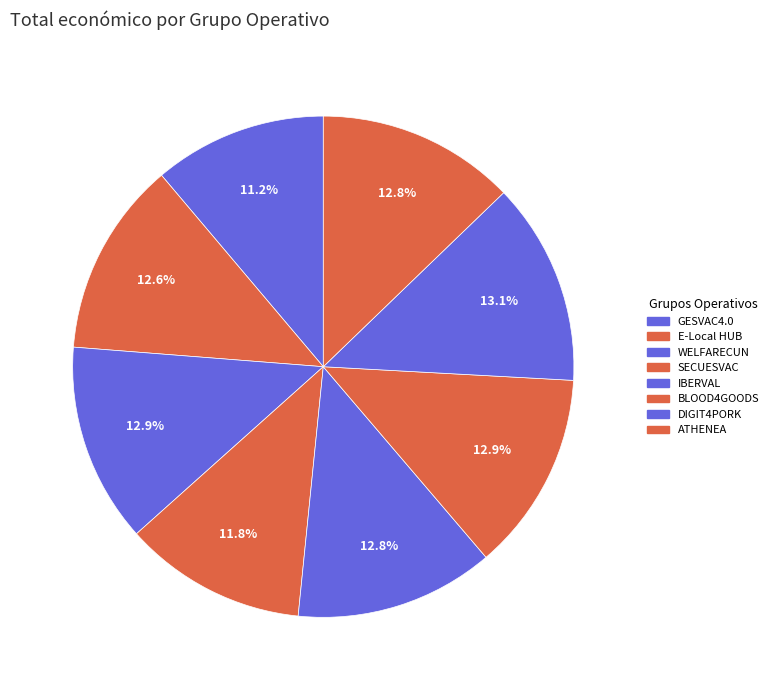

To the nearest percent, what is the average slice percentage?

12%